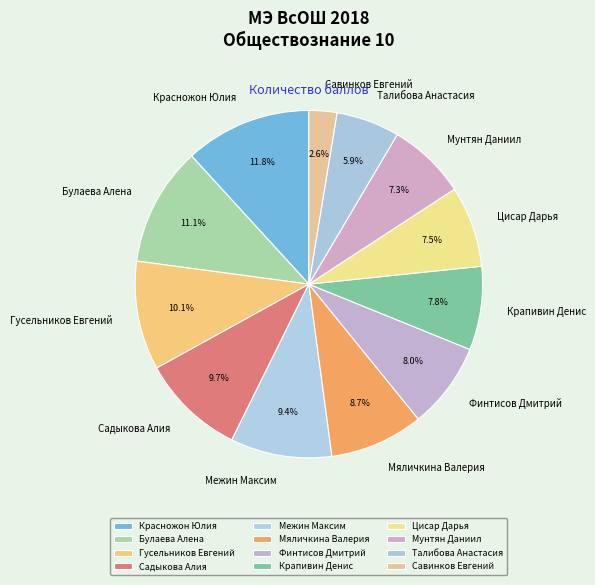

Does any single category account for the majority?

No